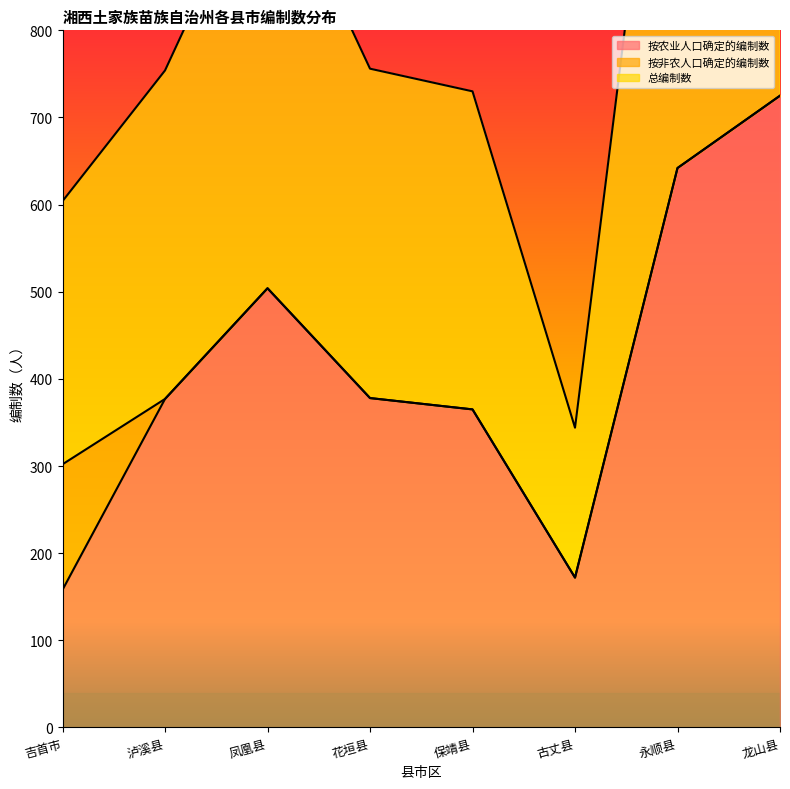

True or false: 总编制数 and 按农业人口确定的编制数 cross at least once.

False